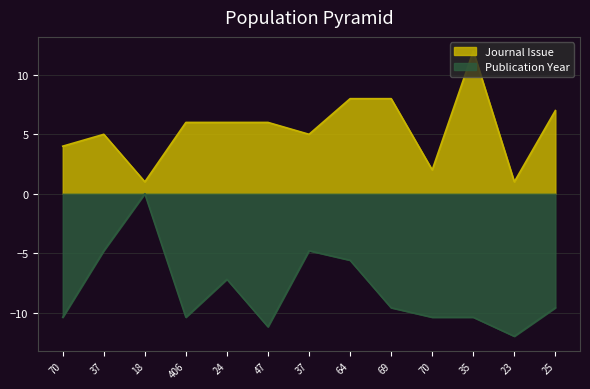

What is the difference between the Journal Issue values at 69 and 24?

2.0